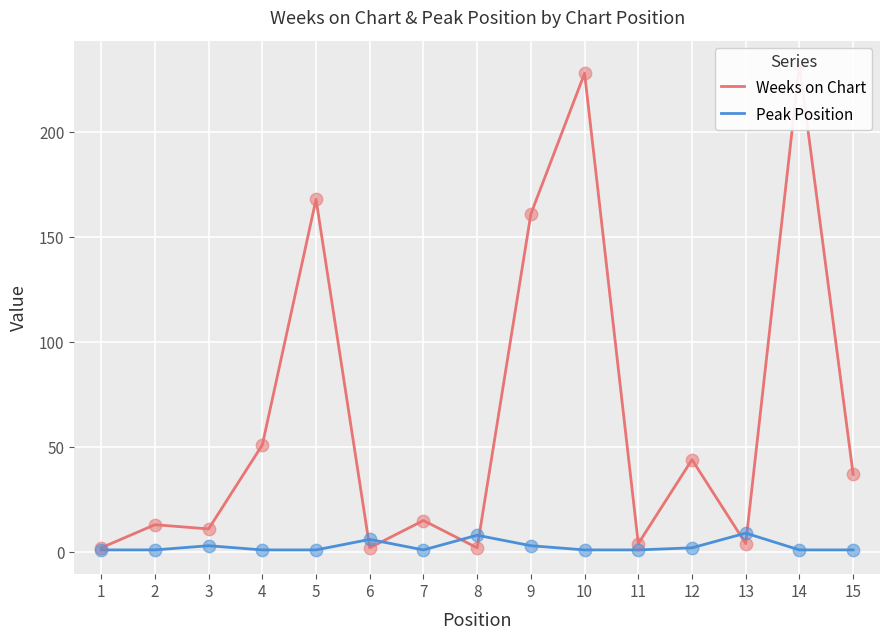

What are all the series names shown in the legend?

Weeks on Chart, Peak Position